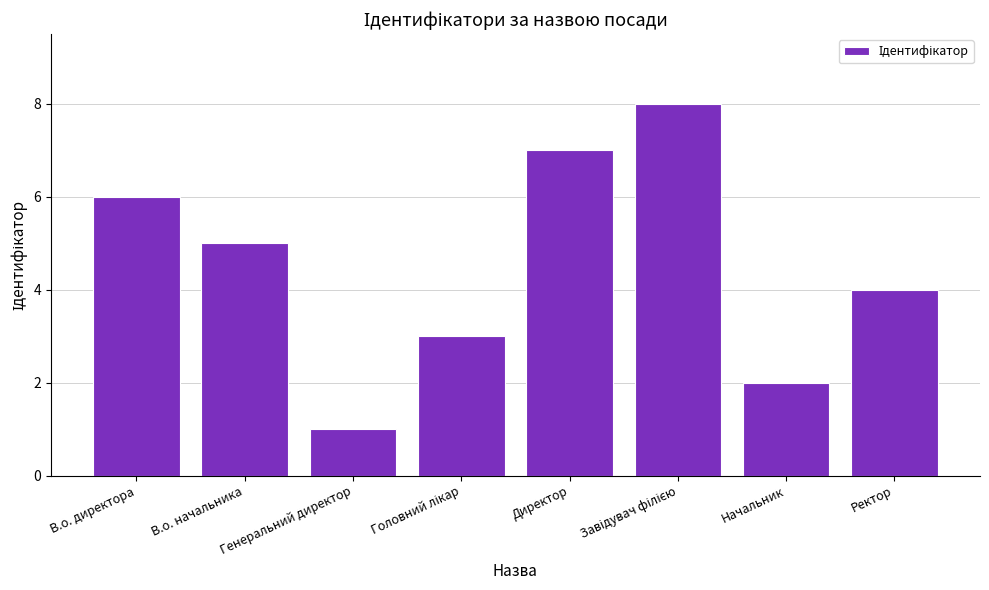

What is the ratio of the value at В.о. директора to the value at Начальник?

3.0